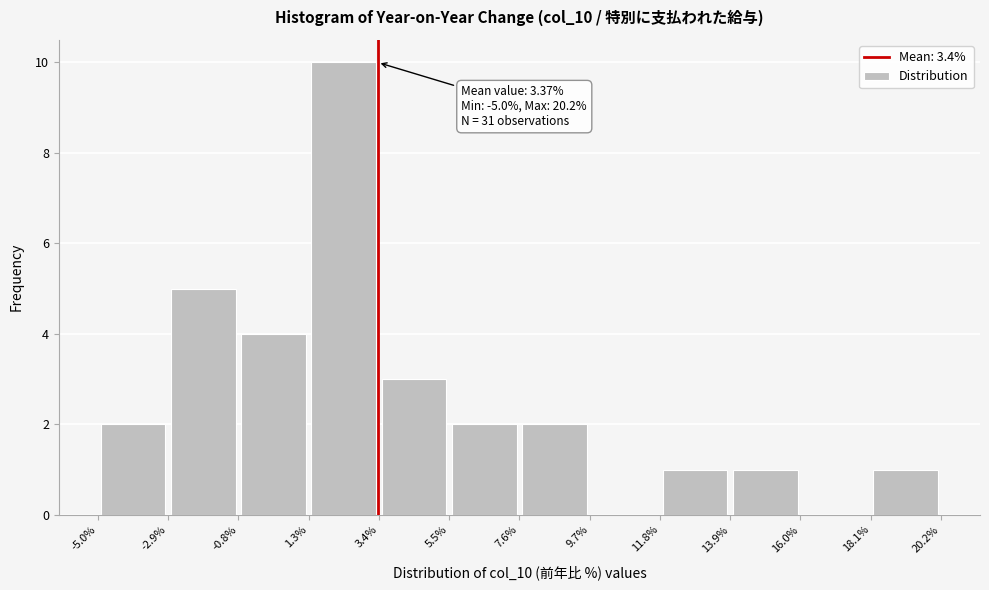

Which range on the x-axis has the tallest bar?

1.3% to 3.4%